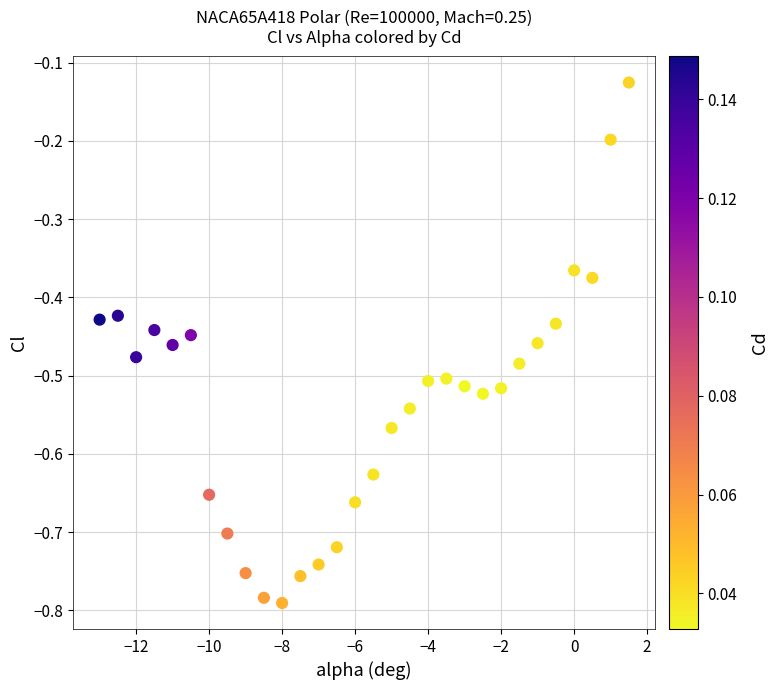

What is the range of Y values (max minus min)?

0.7